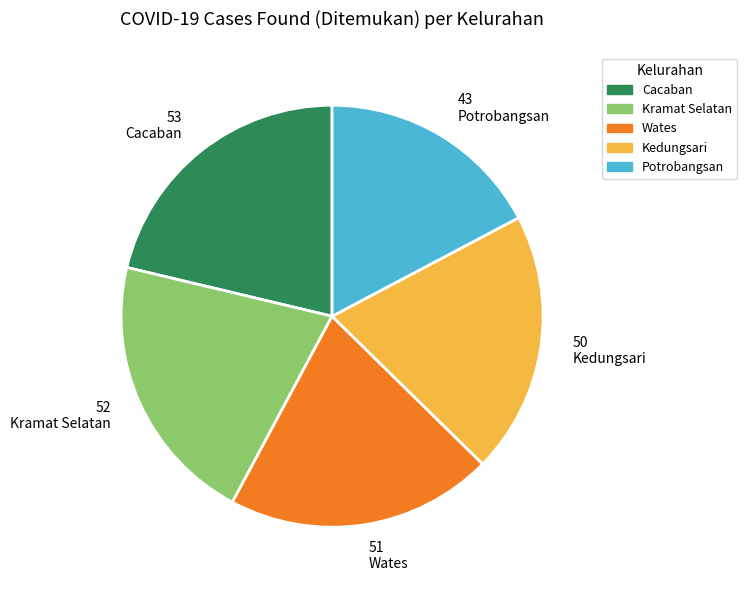

Which slice is the smallest?

Potrobangsan